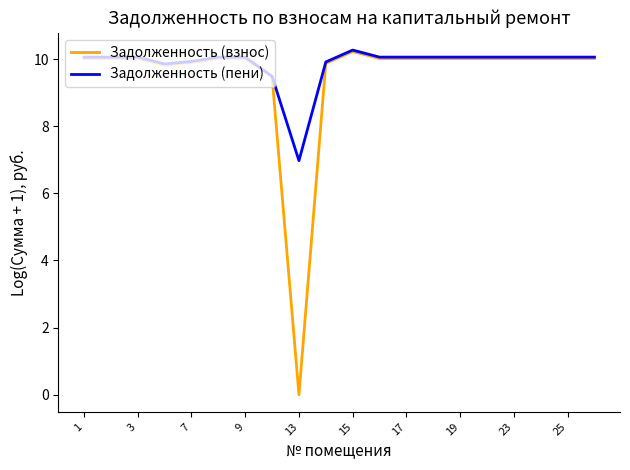

Which series has the widest spread of values?

Задолженность (взнос)